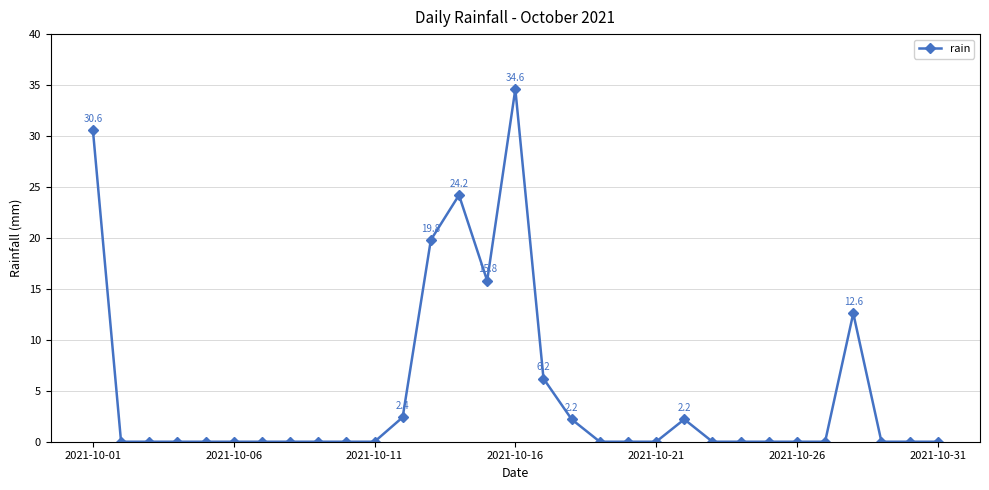

How many distinct data groups are displayed?

1